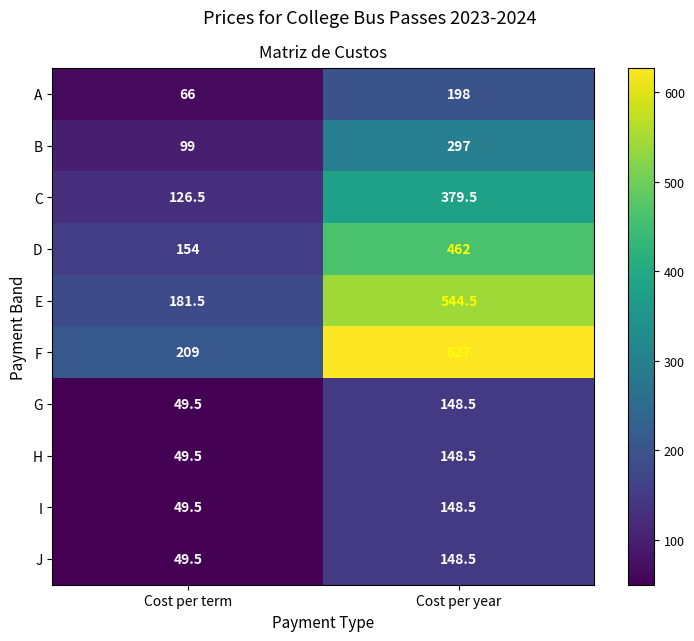

What is the total value across all series at Cost per year?

3102.0